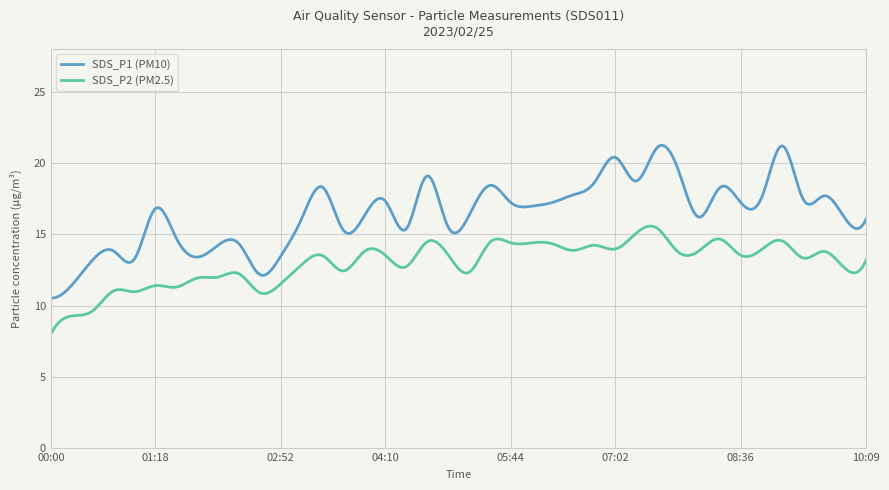

List the series in order of their peak value, highest first.

SDS_P1 (PM10), SDS_P2 (PM2.5)